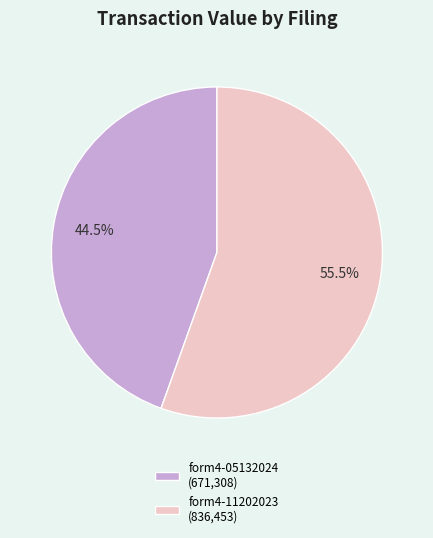

What is the ratio of the value at form4-11202023 (836,453) to the value at form4-05132024 (671,308)?

1.2